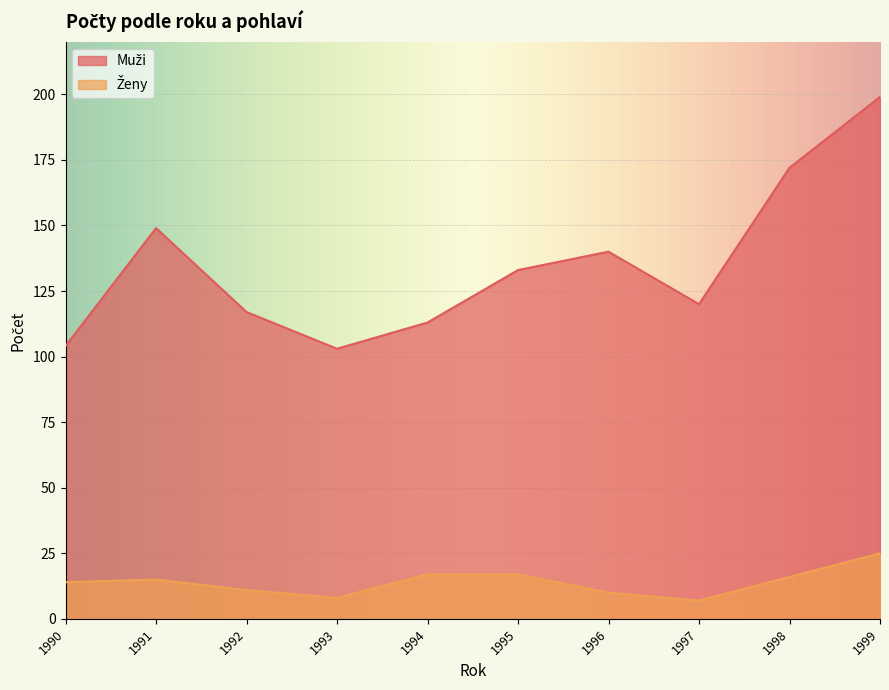

Which category has the highest value in the Muži series?

1999